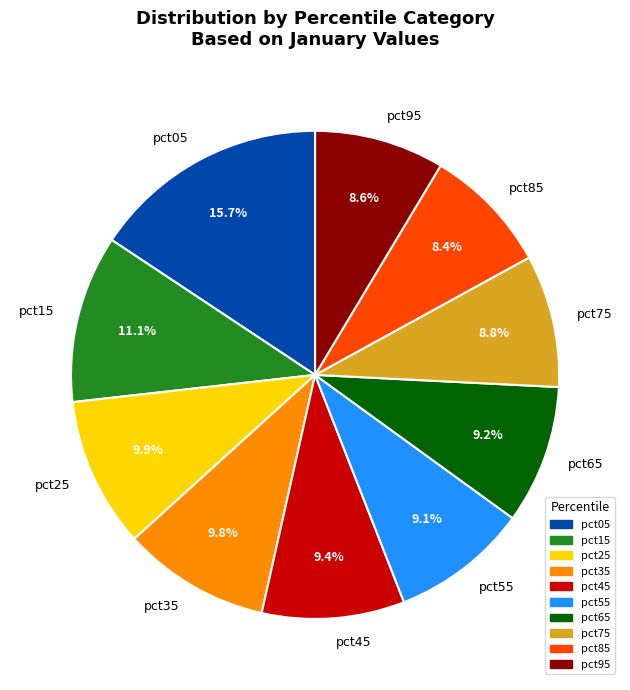

To the nearest percent, what percentage of the pie is pct05?

16%